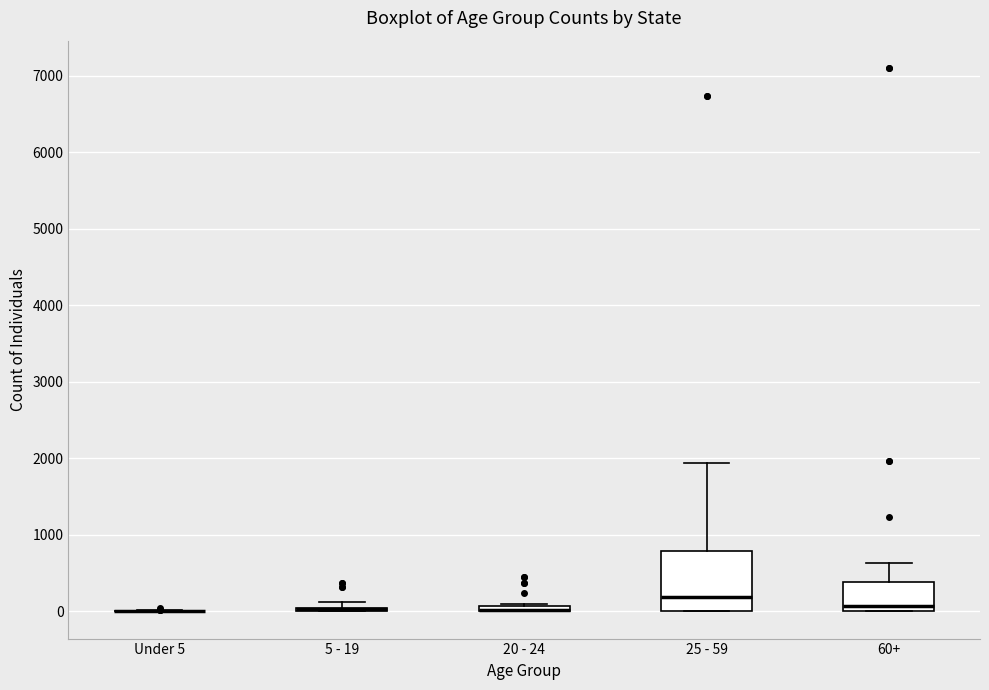

Where is the lower edge of the box for 5 - 19 on the y-axis? The values are not printed on the chart, so give them approximately, as read against the axis.

0